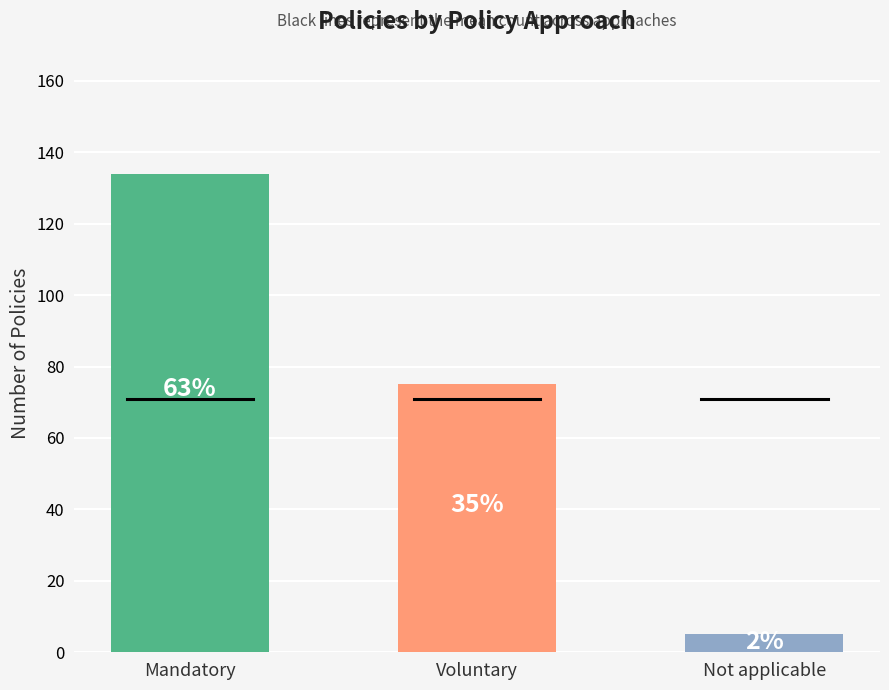

At which label is the value closest to 69?

Voluntary